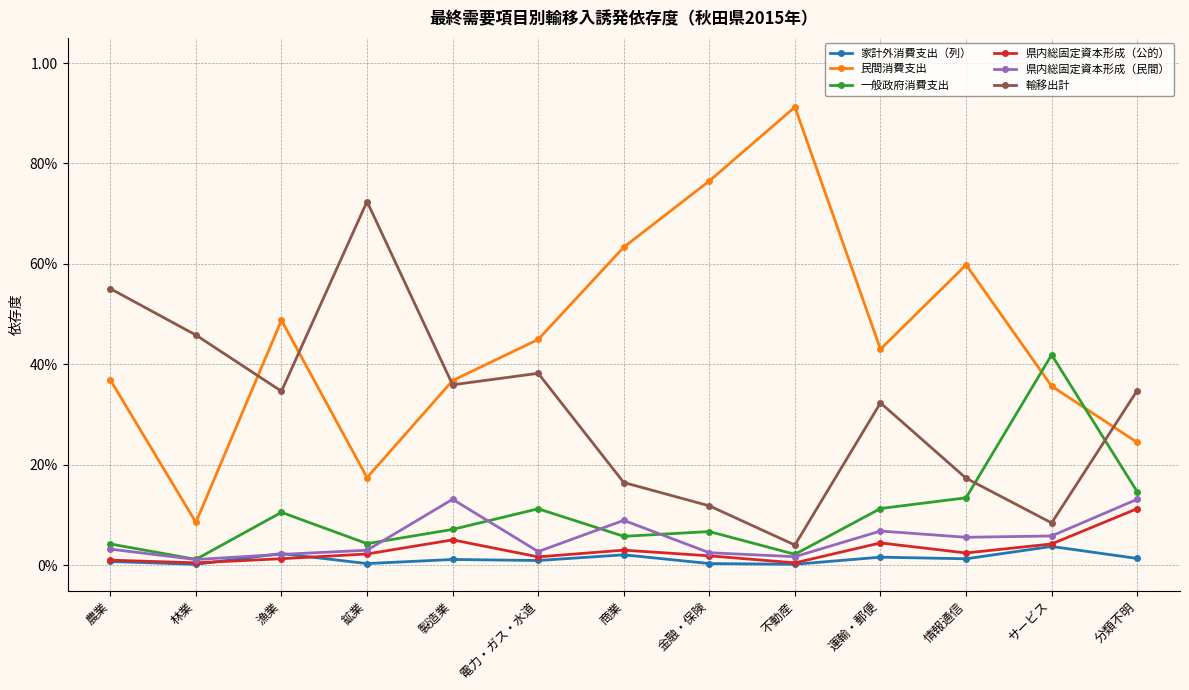

Does the chart have visible grid lines?

Yes